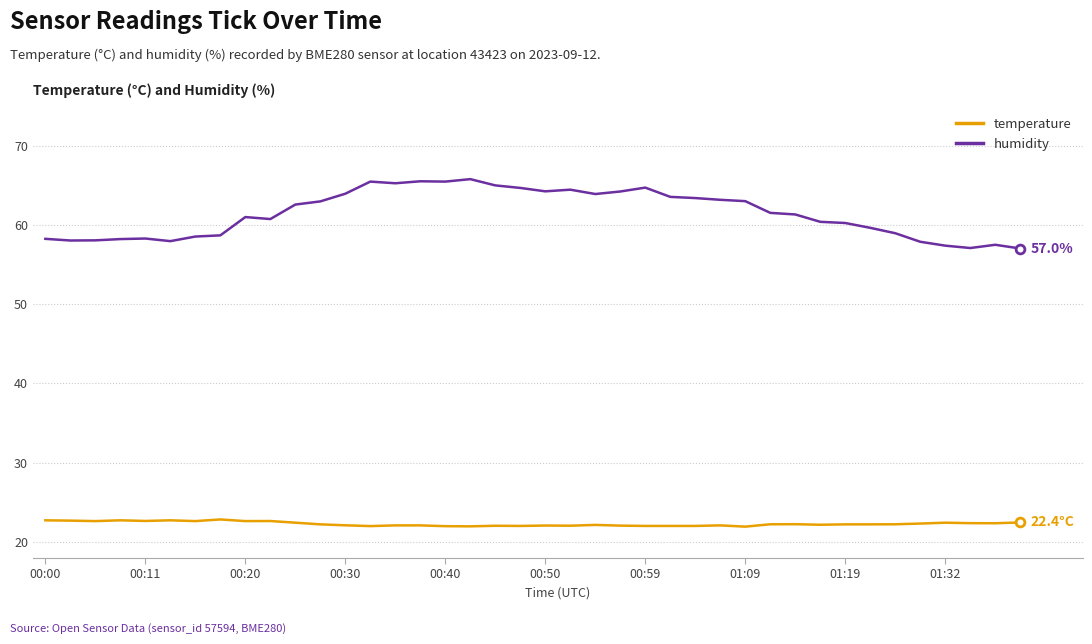

List the series in order of their overall mean, highest first.

humidity, temperature